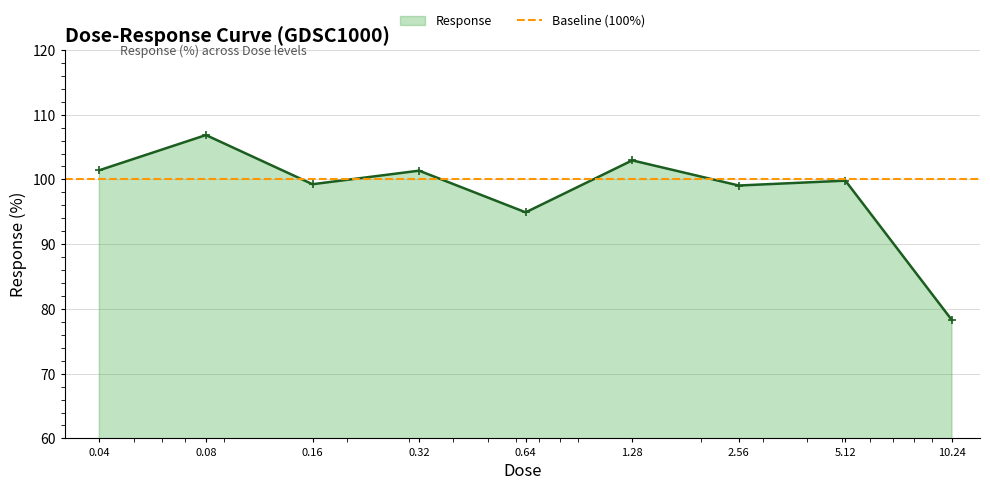

Which label corresponds to the largest value in the chart?

0.08